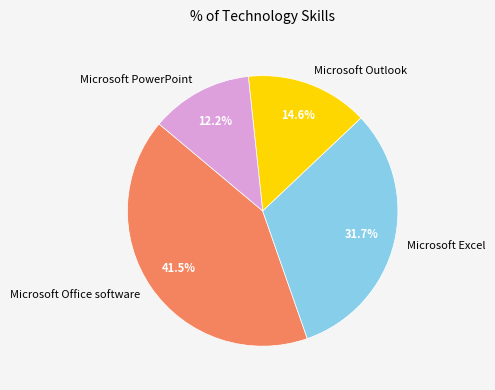

How many slices are in this pie chart?

4